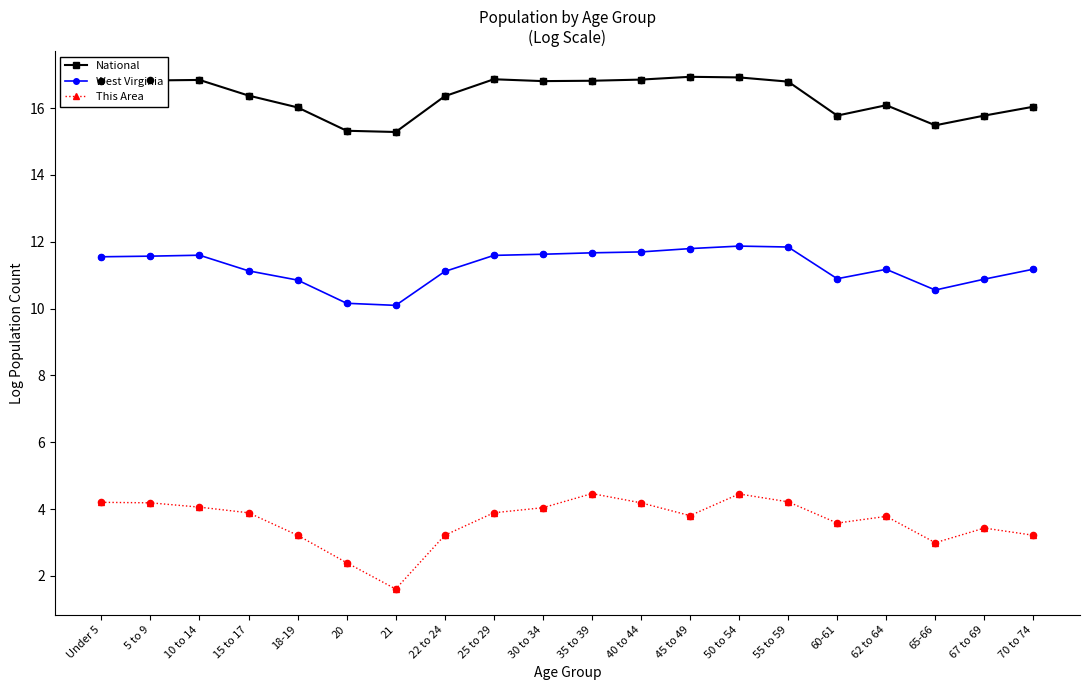

What is the difference between the highest and lowest values at 5 to 9?

12.6